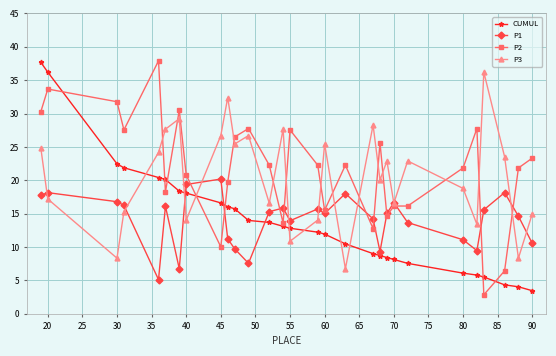

True or false: P2 and CUMUL cross at least once.

True